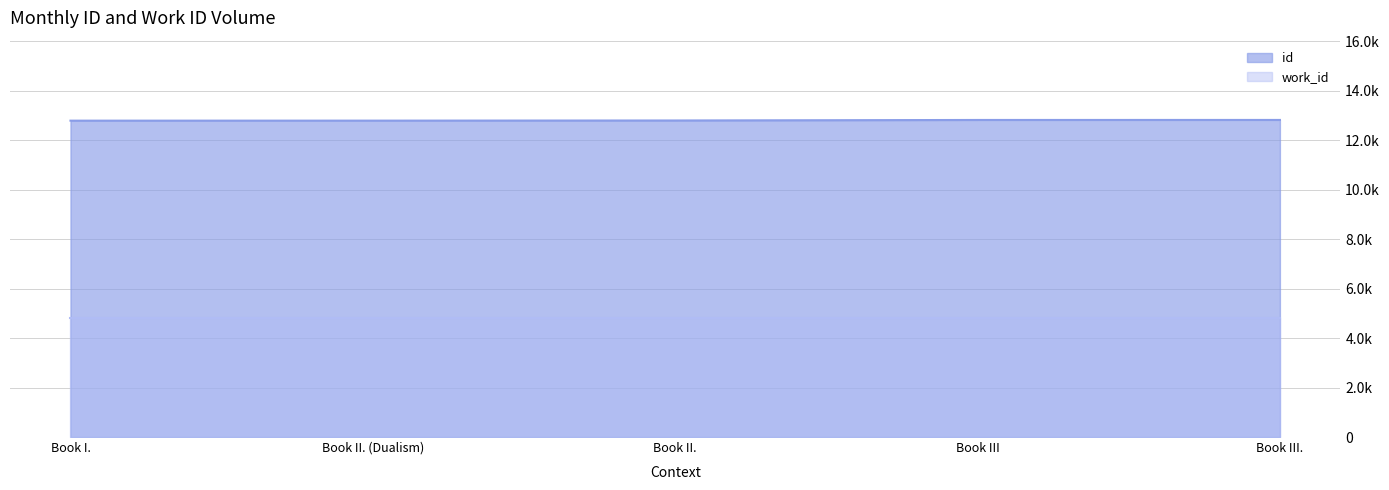

Between Book II. and Book III., which is larger?

Book III.